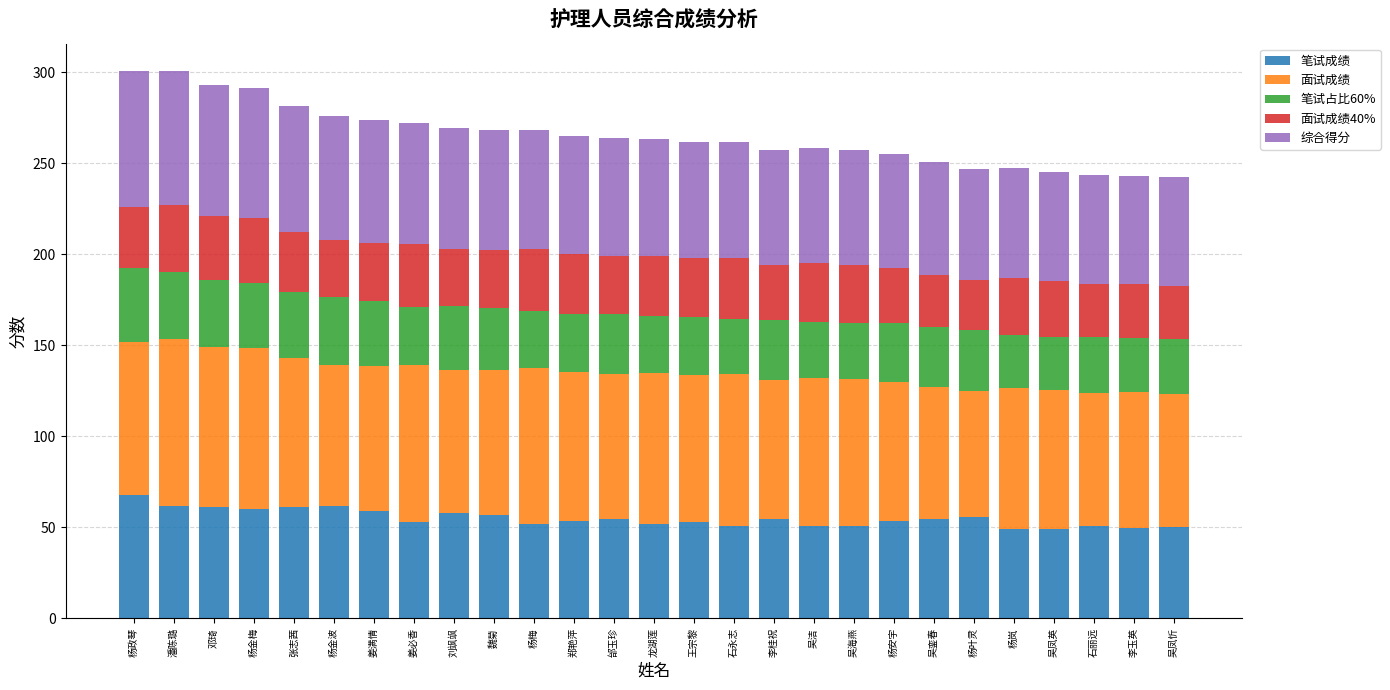

What is the minimum value for 笔试成绩?

49.0